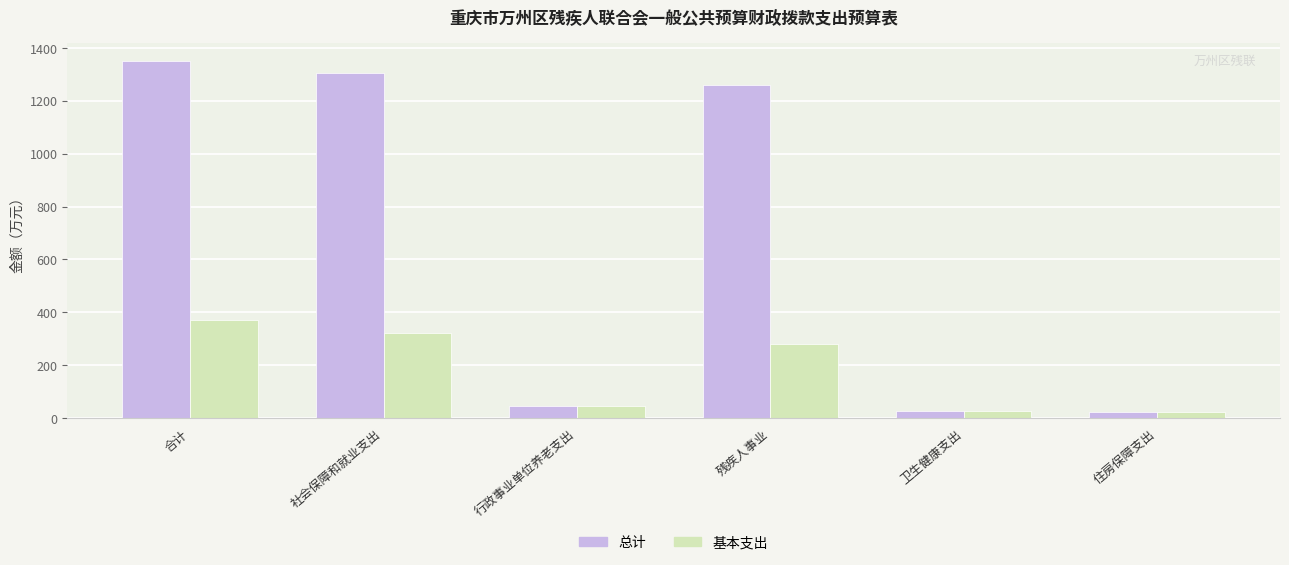

What is the minimum value for 基本支出?

21.9